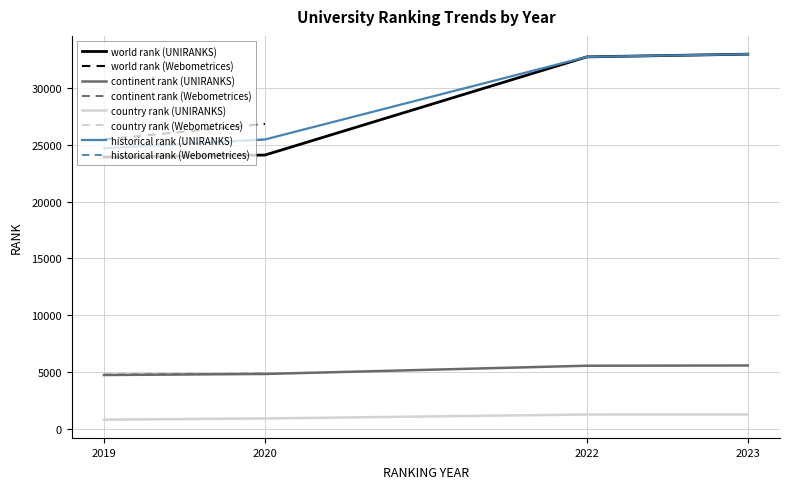

What is the maximum value shown in the chart?

32983